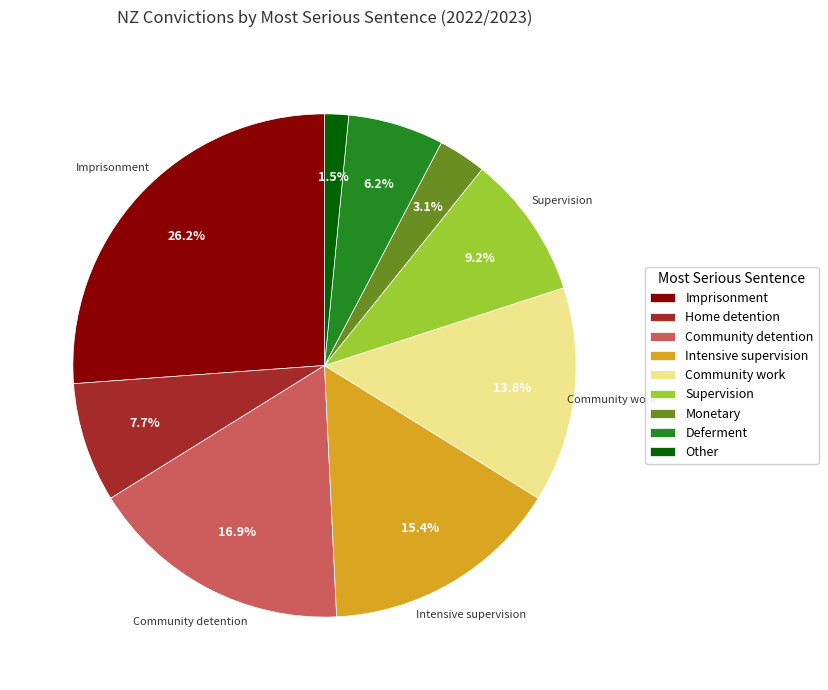

What percentage do Monetary and Home detention together represent?

10.8%